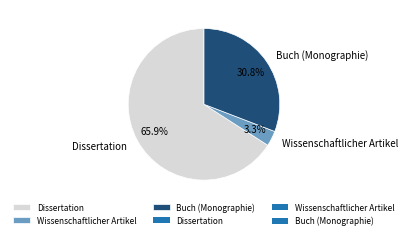

True or false: Dissertation accounts for 66% of the total.

True